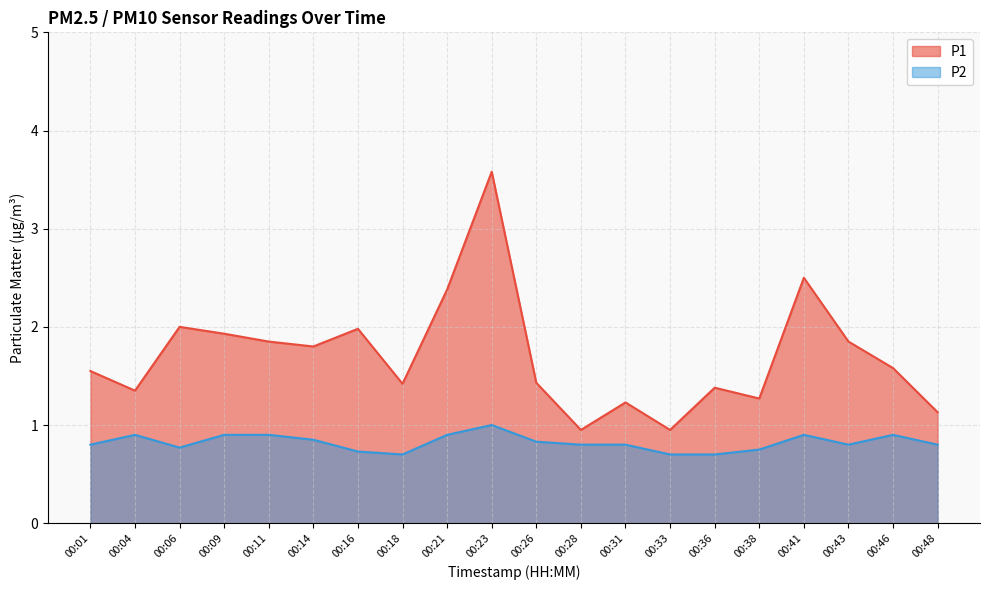

Which series has the widest spread of values?

P1